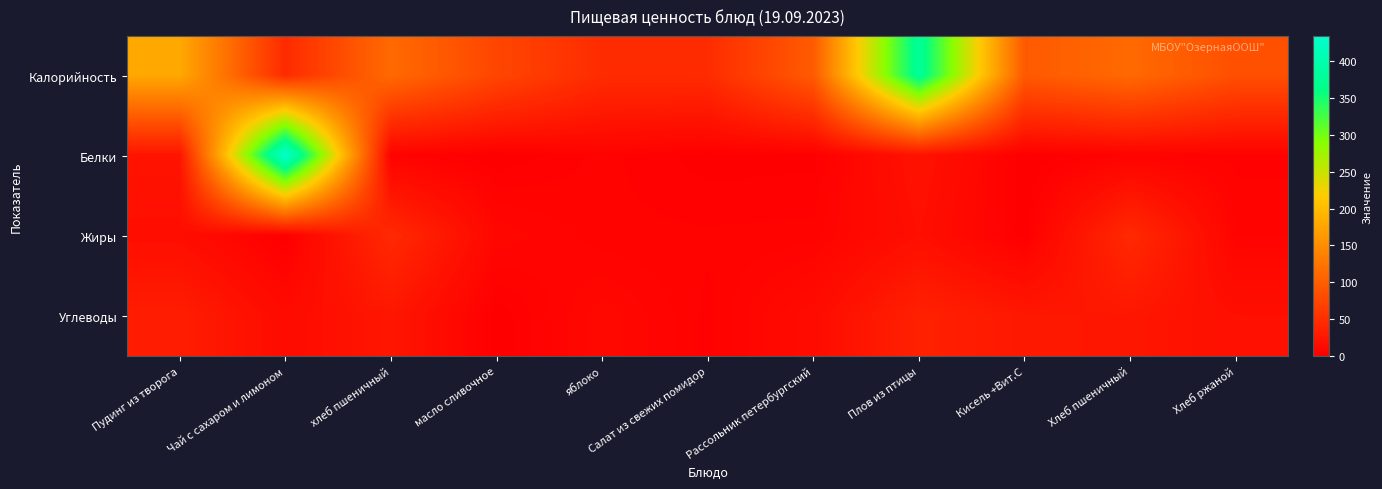

Between Плов из птицы and хлеб пшеничный, which is larger?

Плов из птицы